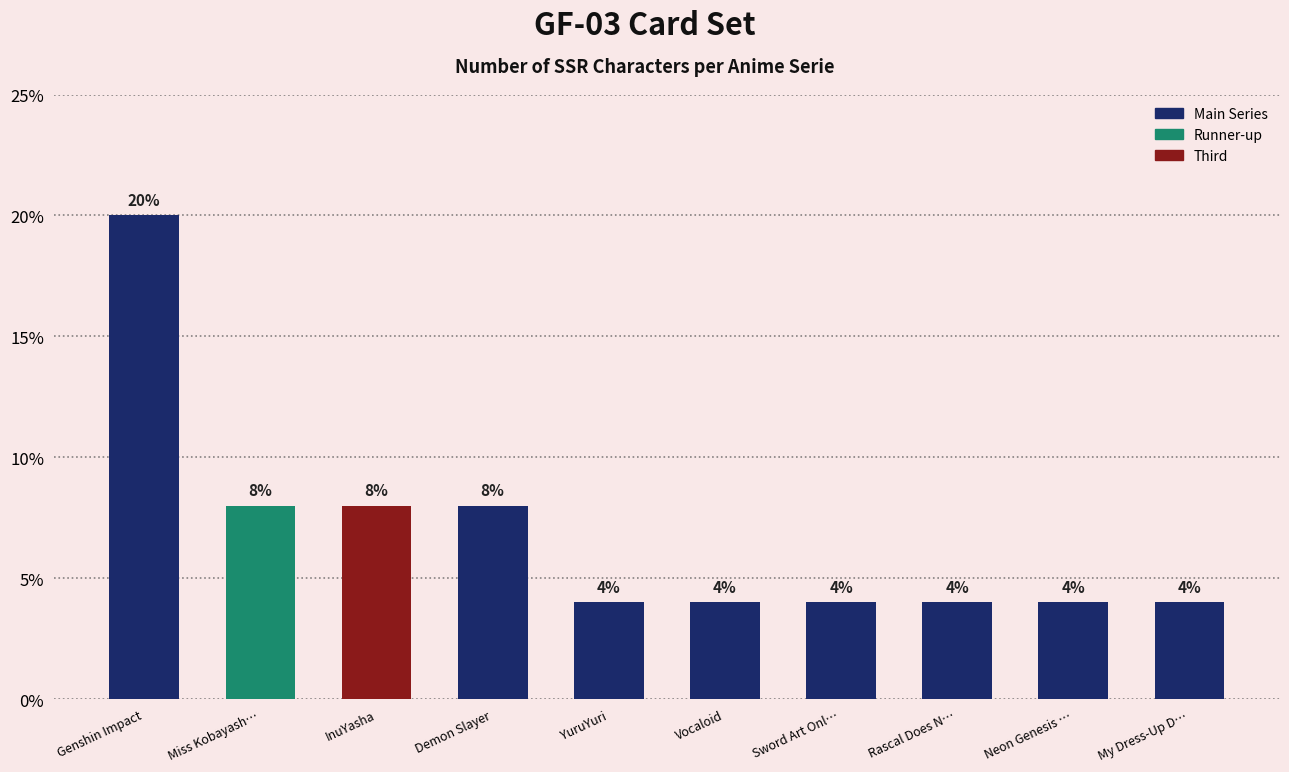

What is the greatest value displayed?

20